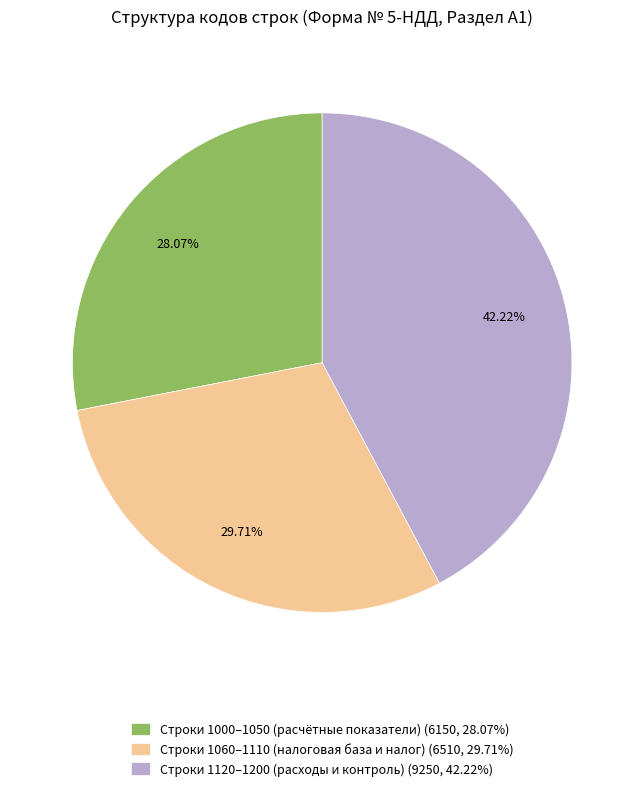

Which category has the biggest portion of the pie?

Строки 1120–1200 (расходы и контроль) (9250, 42.22%)